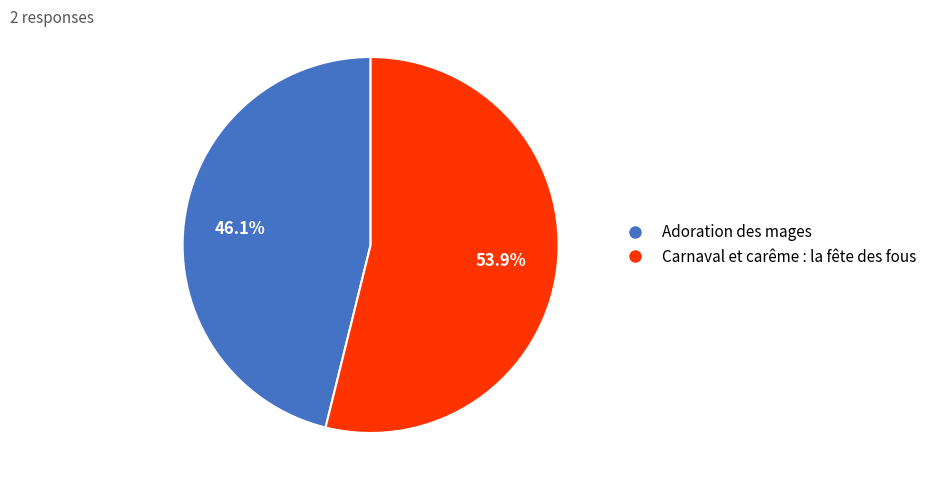

What is the largest slice in the pie chart?

Carnaval et carême : la fête des fous